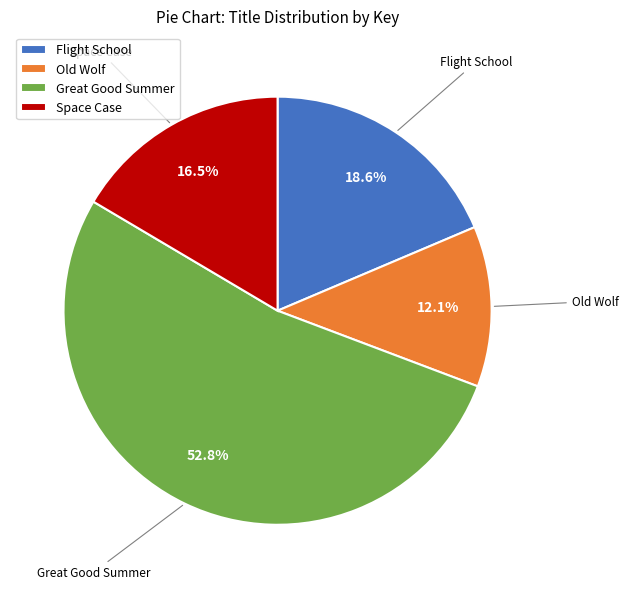

Approximately how many times larger is the value at Flight School compared to Great Good Summer?

0.4